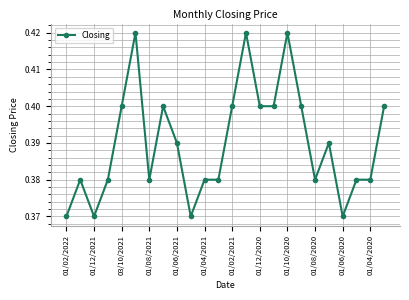

True or false: there are more than 1 points higher than both neighbors.

True